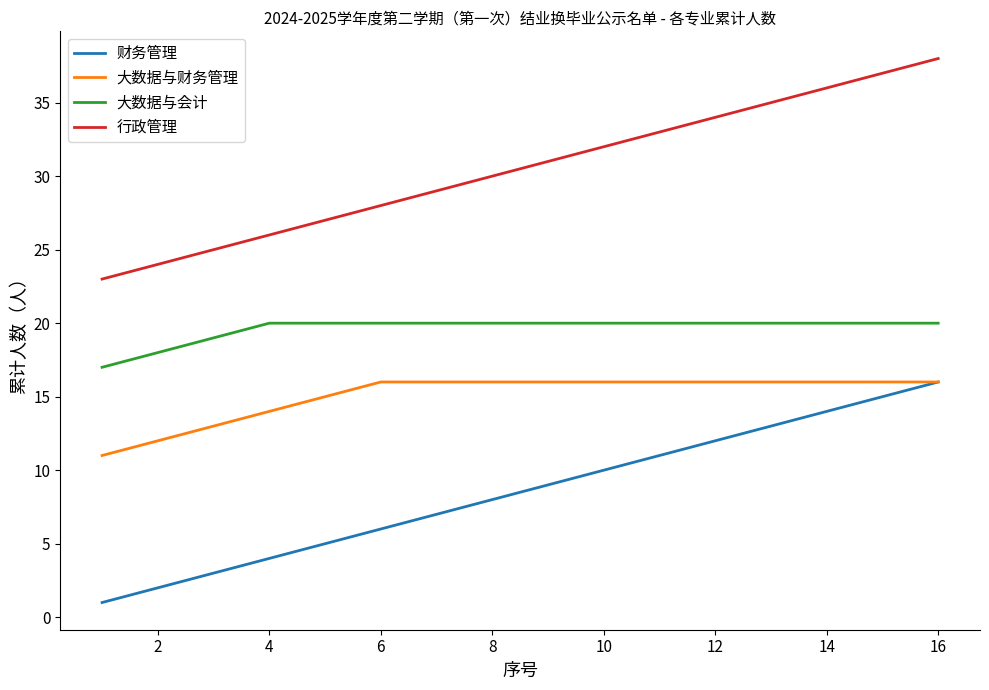

Which series has the largest total across all categories?

行政管理